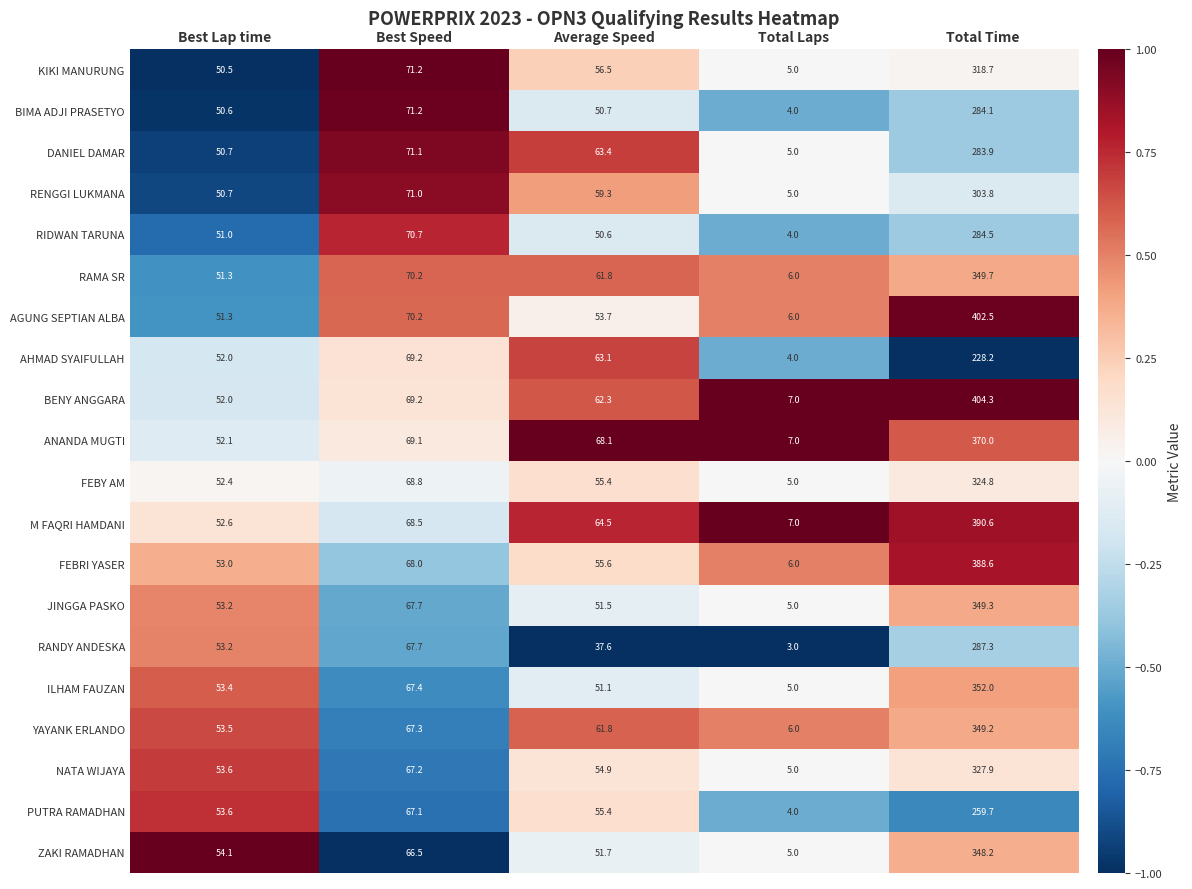

What is the difference between the second highest and minimum values in the DANIEL DAMAR series?

66.1